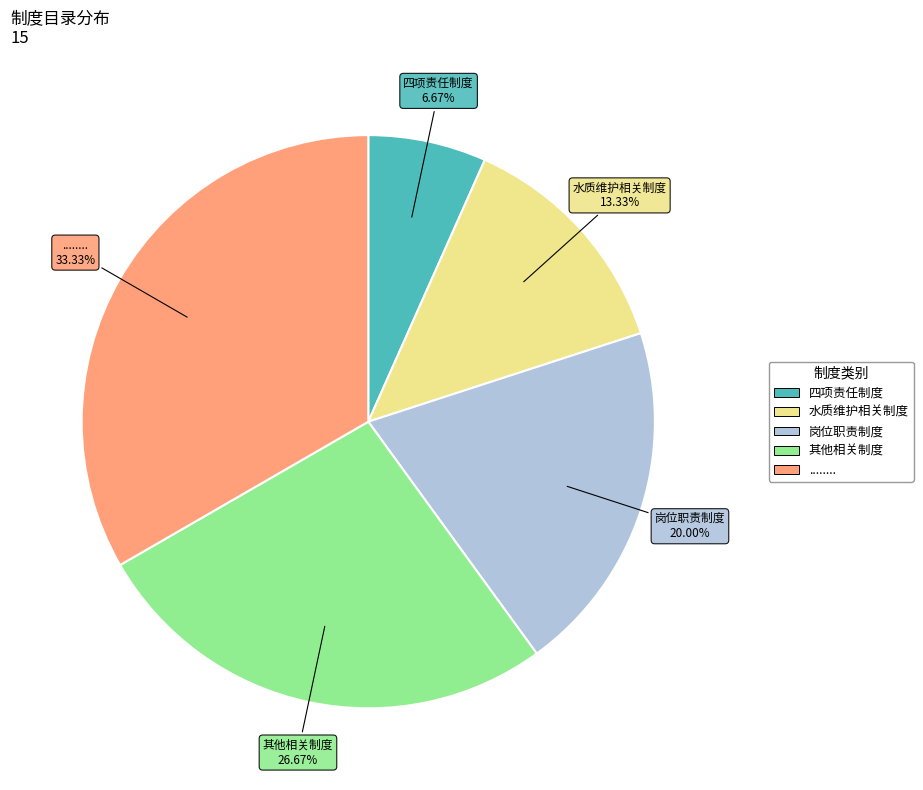

Does any single category account for the majority?

No